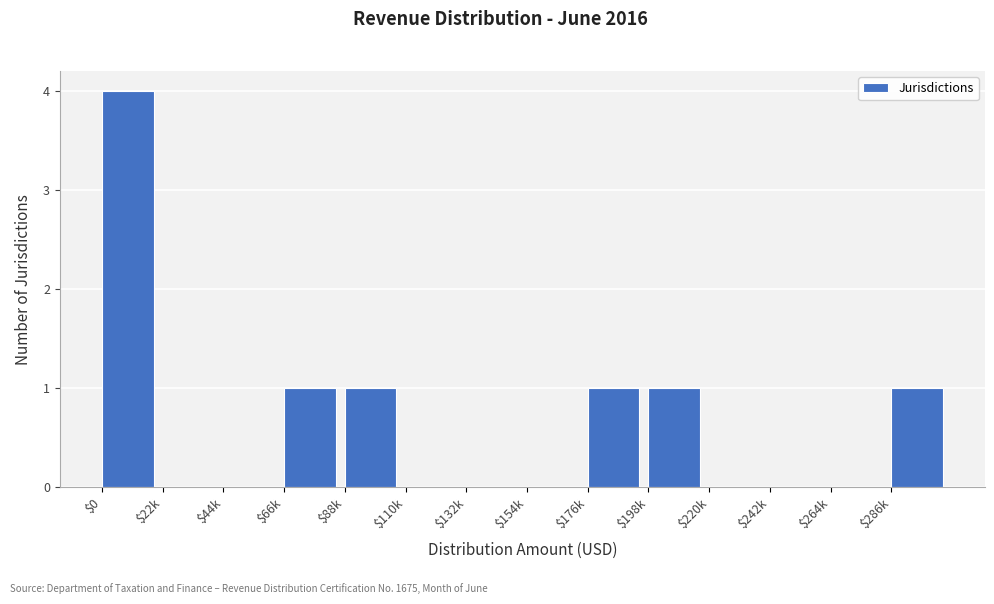

At which category does the chart reach its peak across all series?

$0